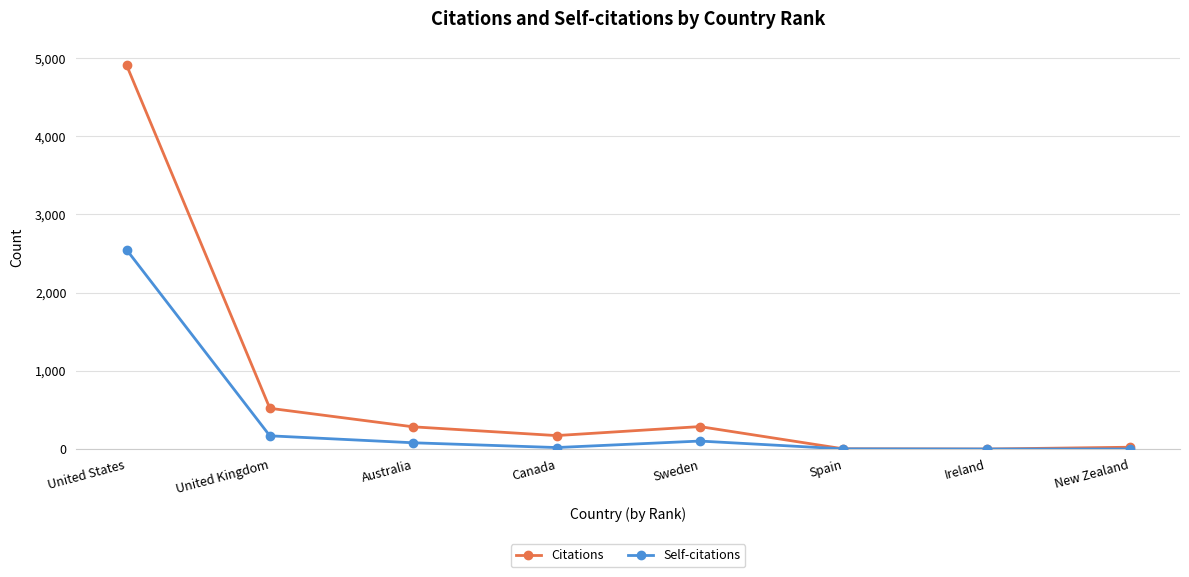

What is the approximate value of Citations at Australia?

284